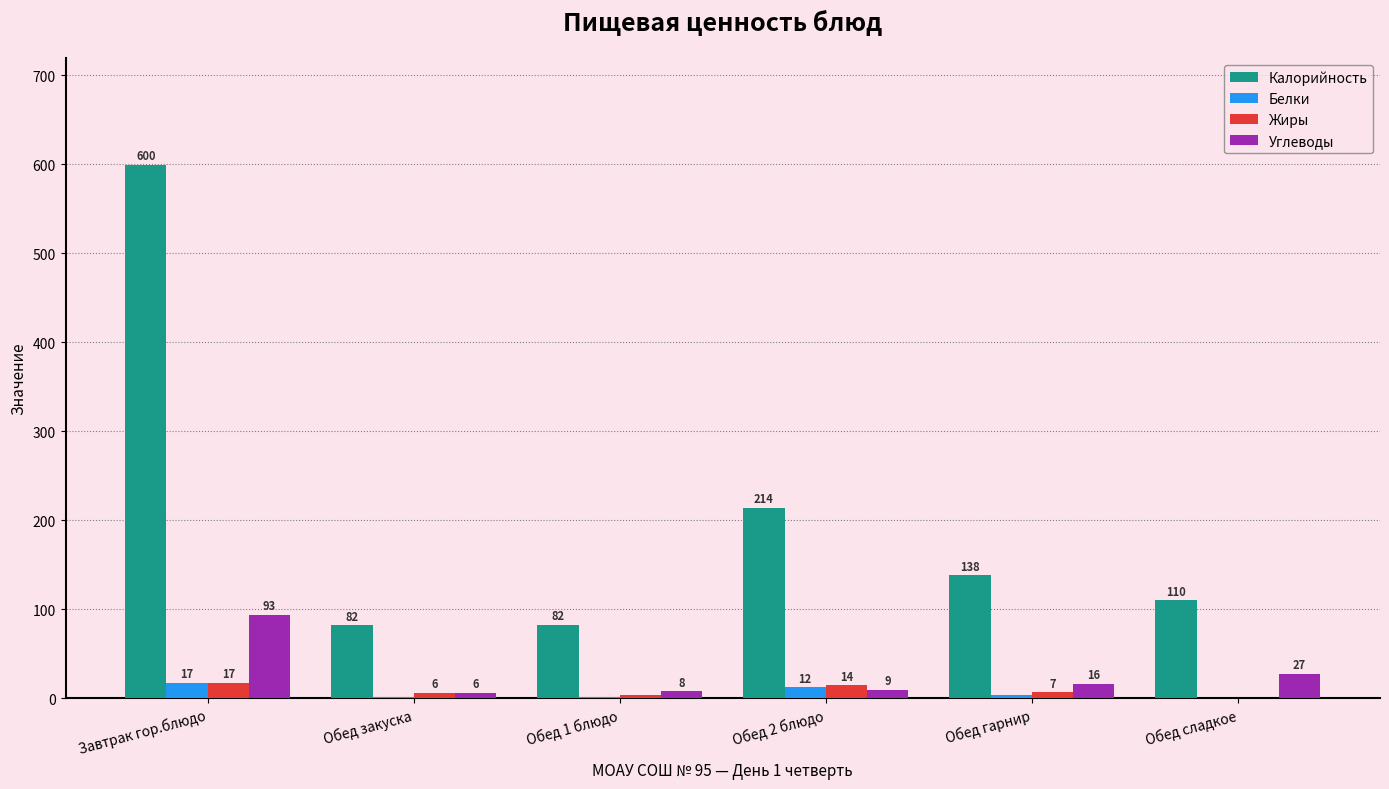

The value of Калорийность at Обед 2 блюдо is 214.0. True or false?

True